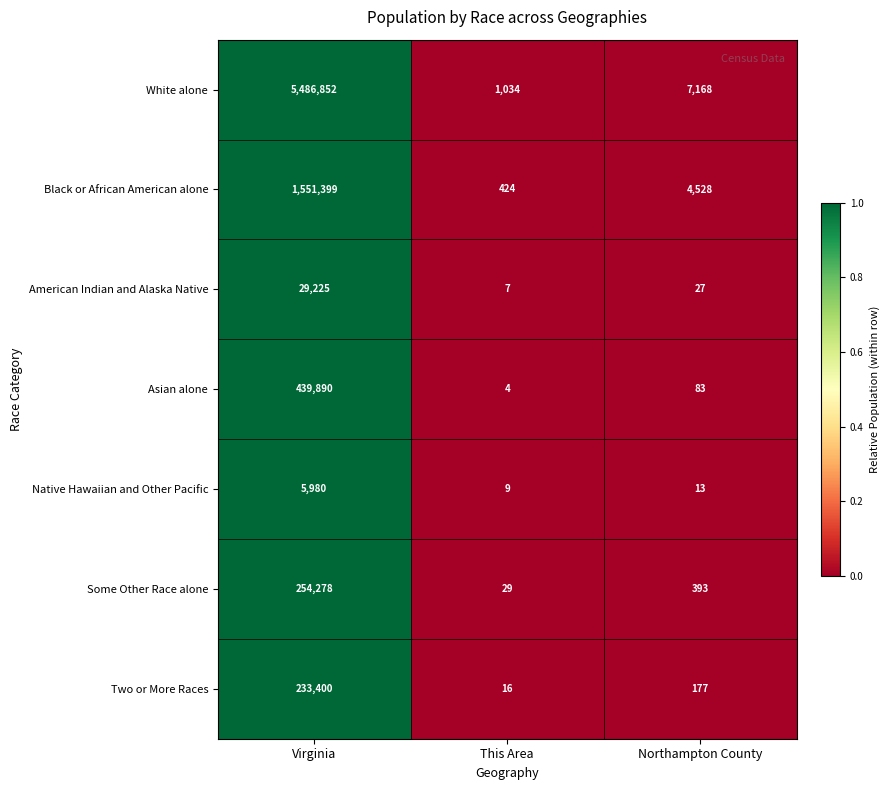

Reading left to right, list all the values displayed in this chart.

White alone: Virginia=5486852	This Area=1034	Northampton County=7168
Black or African American alone: Virginia=1551399	This Area=424	Northampton County=4528
American Indian and Alaska Native: Virginia=29225	This Area=7	Northampton County=27
Asian alone: Virginia=439890	This Area=4	Northampton County=83
Native Hawaiian and Other Pacific: Virginia=5980	This Area=9	Northampton County=13
Some Other Race alone: Virginia=254278	This Area=29	Northampton County=393
Two or More Races: Virginia=233400	This Area=16	Northampton County=177